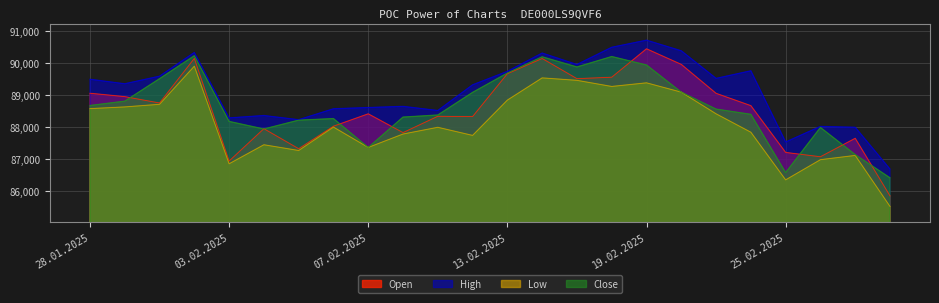

True or false: Close and High cross at least once.

False